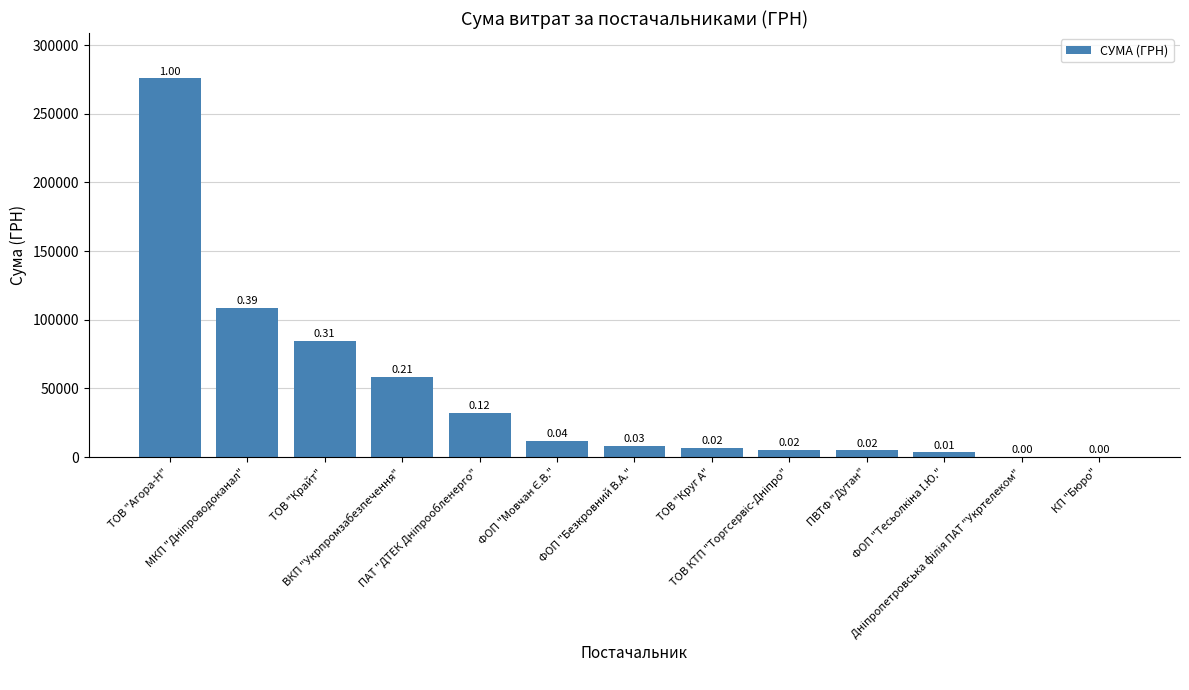

How many series are shown in this chart?

1